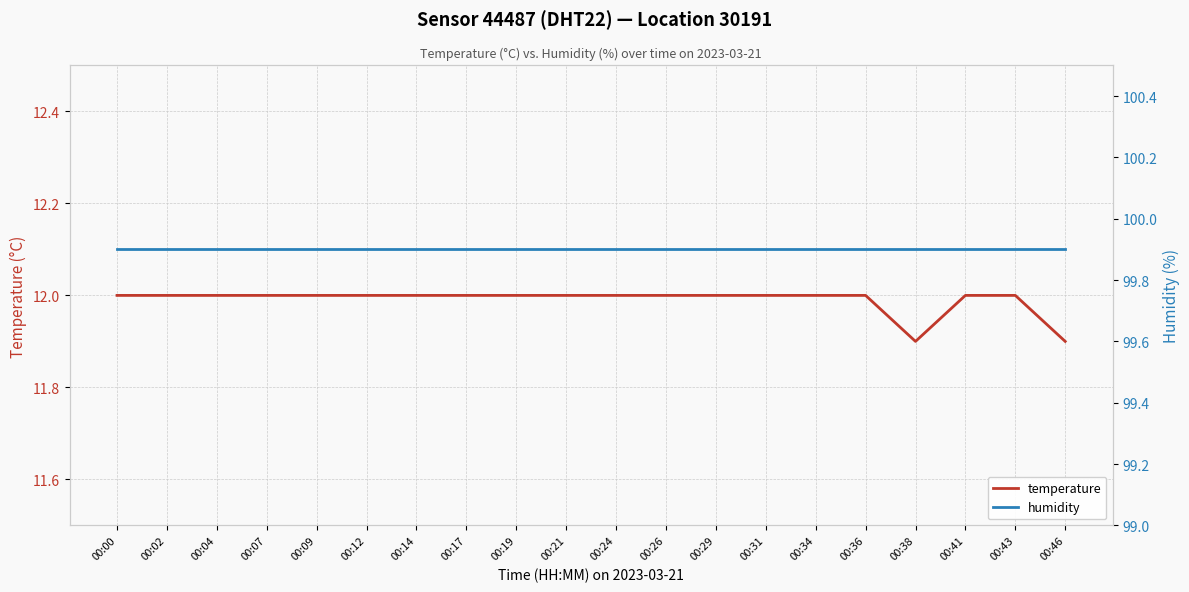

How many distinct data groups are displayed?

2